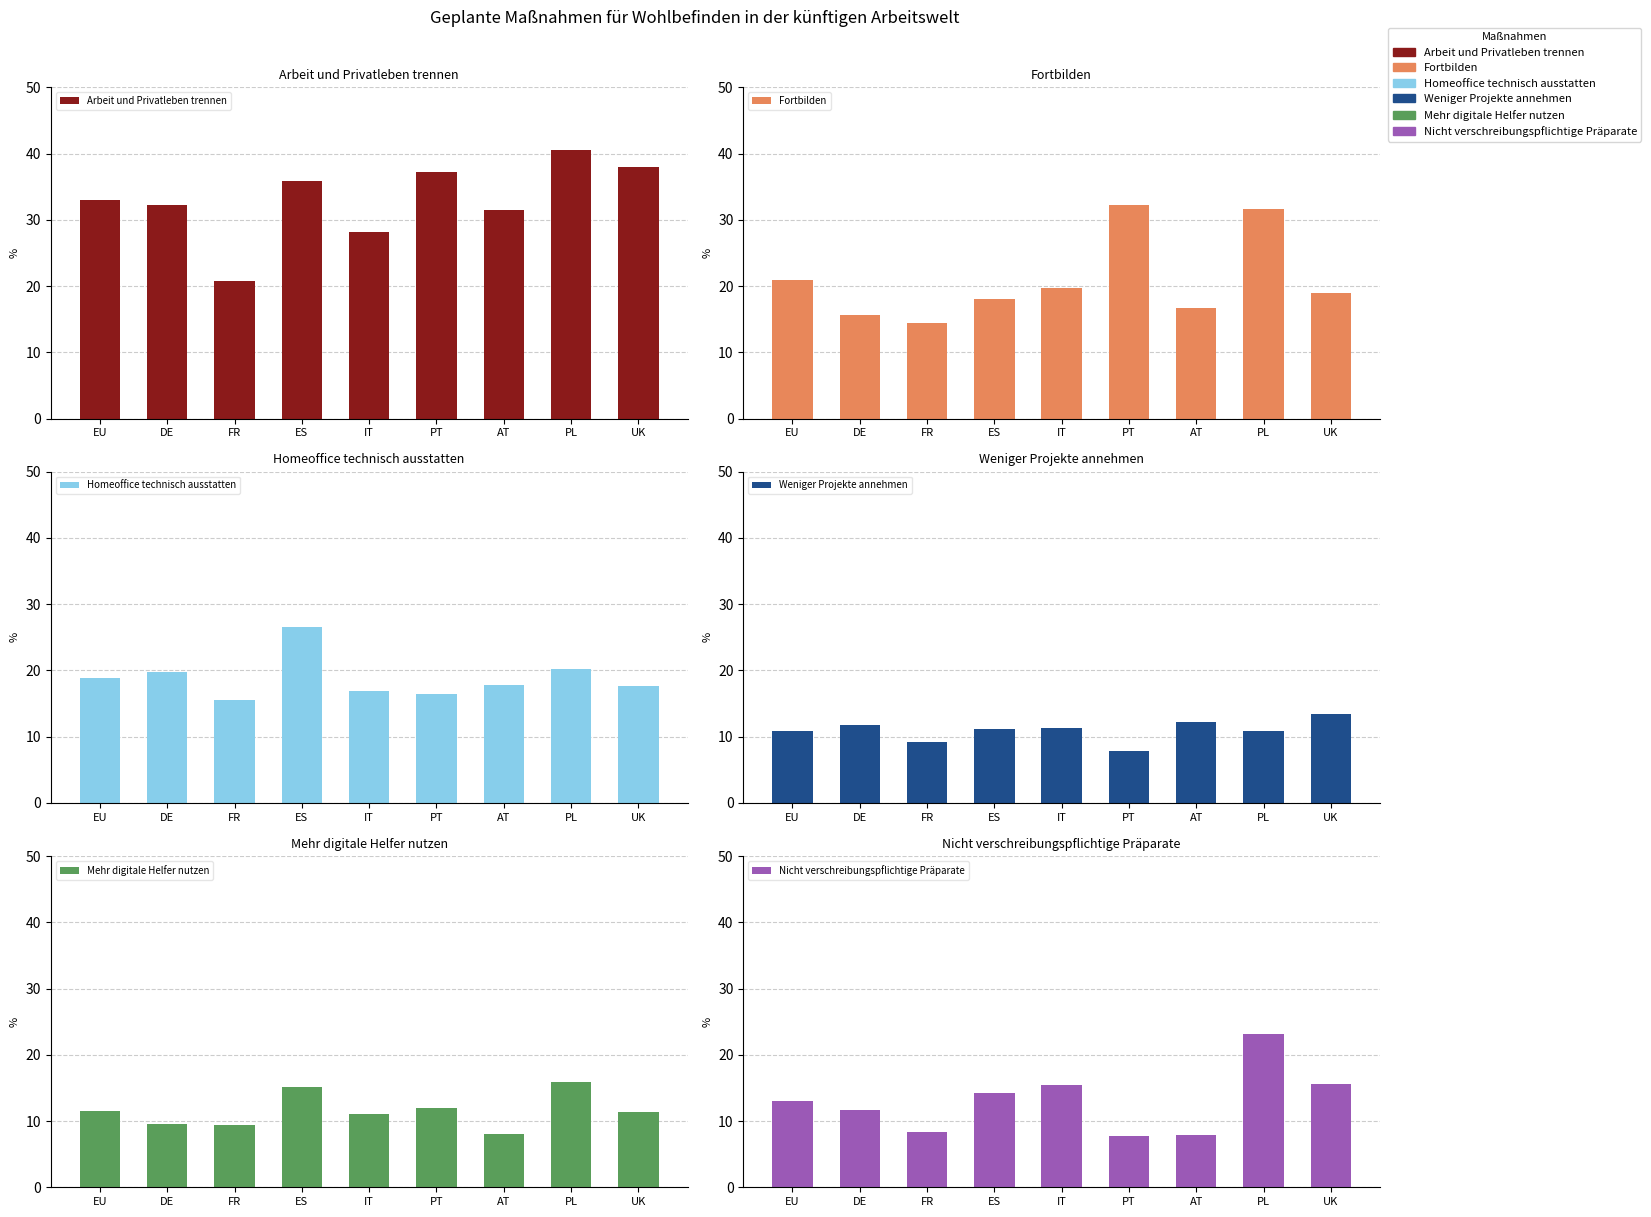

What is the value of the Fortbilden bar at the 4th from the left?

18.0